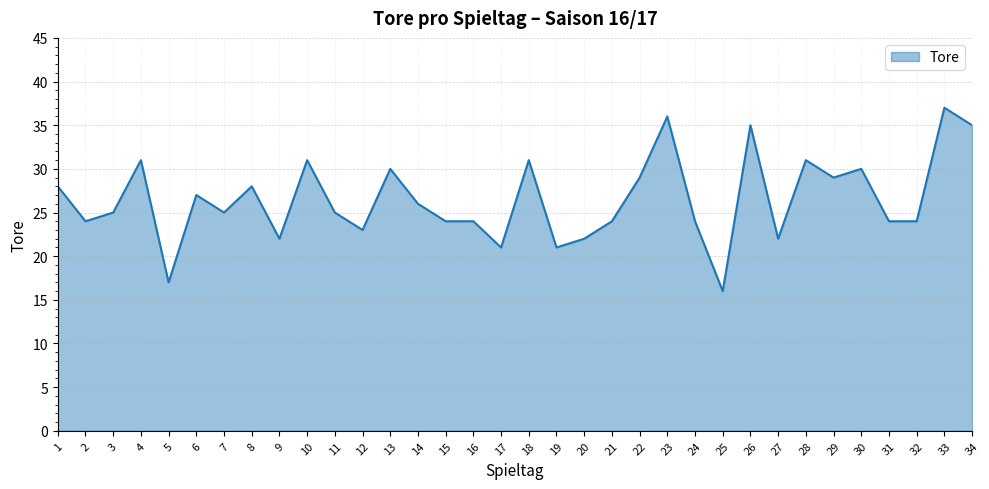

Which has a higher value, 9 or 30?

30